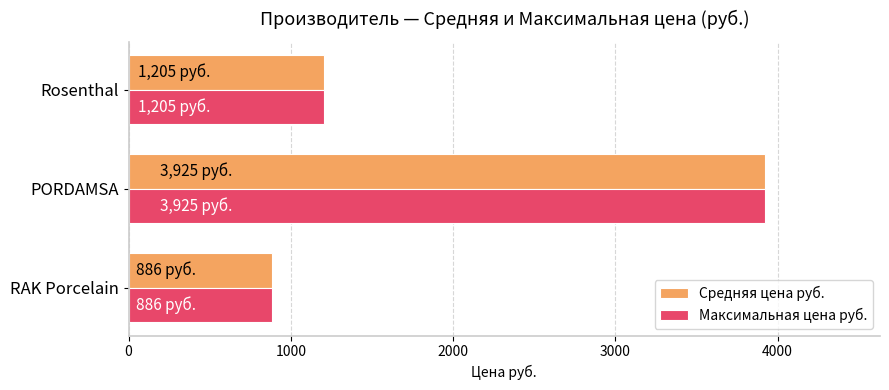

What is the sum of the Средняя цена руб. values at RAK Porcelain and Rosenthal?

2091